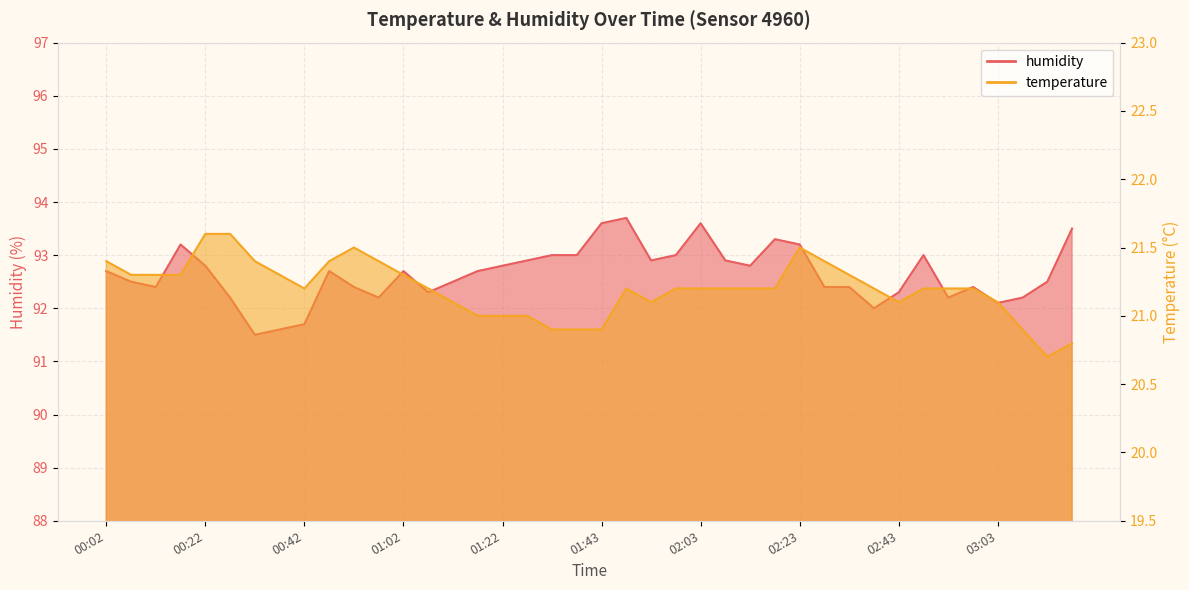

Reading left to right, extract all data points from this chart.

temperature: 21.4	21.3	21.3	21.3	21.6	21.6	21.4	21.3	21.2	21.4	21.5	21.4	21.3	21.2	21.1	21.0	21.0	21.0	20.9	20.9	20.9	21.2	21.1	21.2	21.2	21.2	21.2	21.2	21.5	21.4	21.3	21.2	21.1	21.2	21.2	21.2	21.1	20.9	20.7	20.8
humidity: 92.7	92.5	92.4	93.2	92.8	92.2	91.5	91.6	91.7	92.7	92.4	92.2	92.7	92.3	92.5	92.7	92.8	92.9	93.0	93.0	93.6	93.7	92.9	93.0	93.6	92.9	92.8	93.3	93.2	92.4	92.4	92.0	92.3	93.0	92.2	92.4	92.1	92.2	92.5	93.5